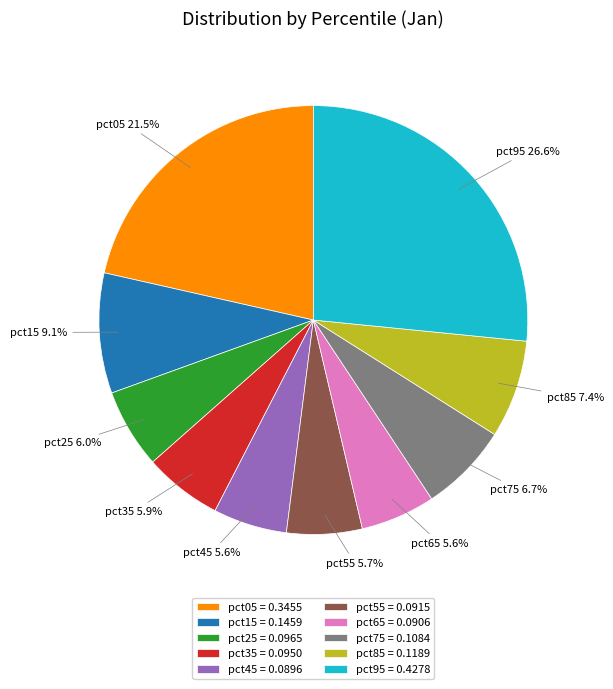

What percentage is NOT represented by pct75?

93.3%